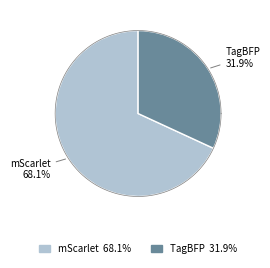

Combined, do mScarlet and TagBFP account for over 50%?

Yes